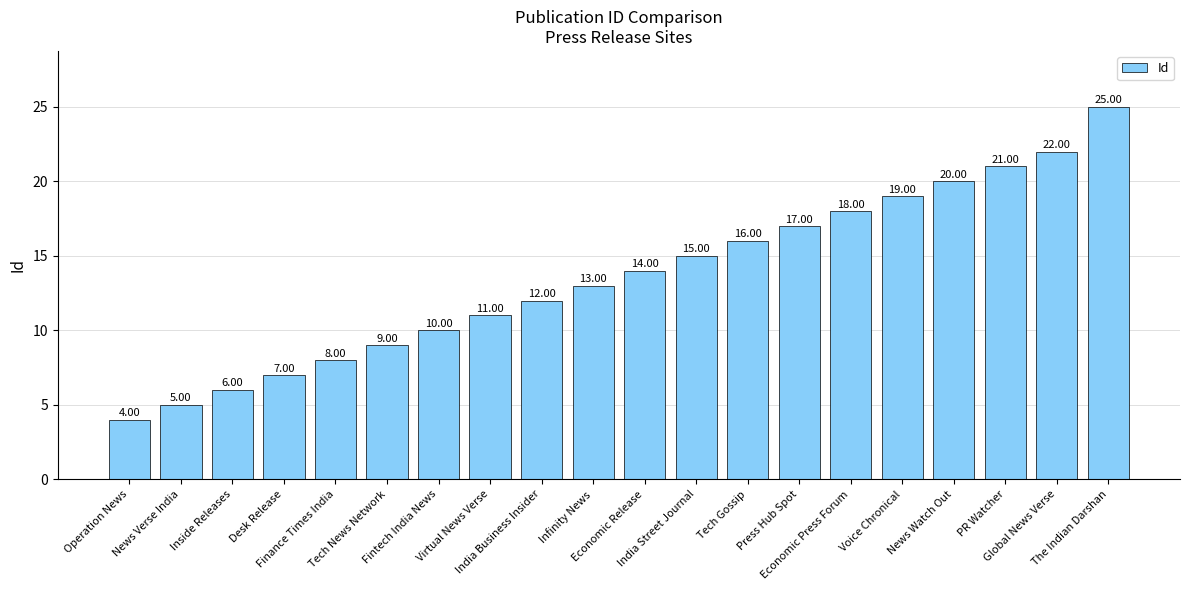

The value at India Business Insider is 21. True or false?

False